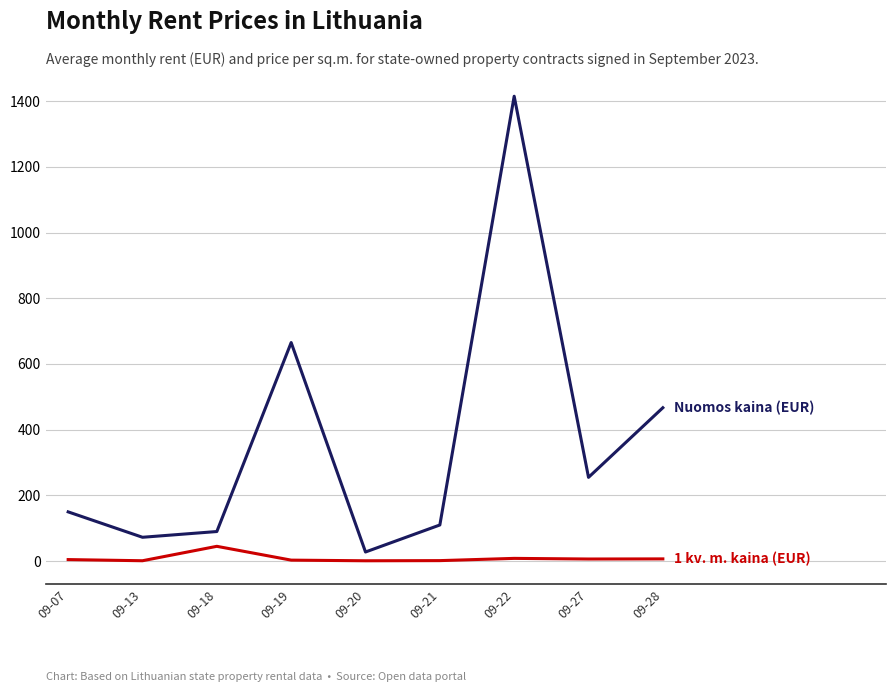

What is the maximum value shown in the chart?

1415.0